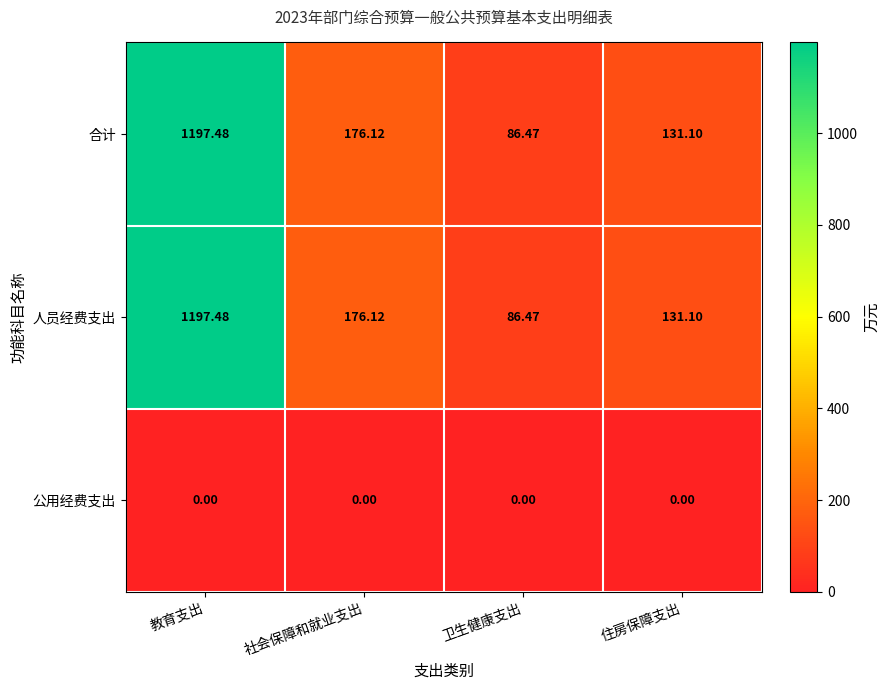

At which label does 人员经费支出 reach its peak?

教育支出